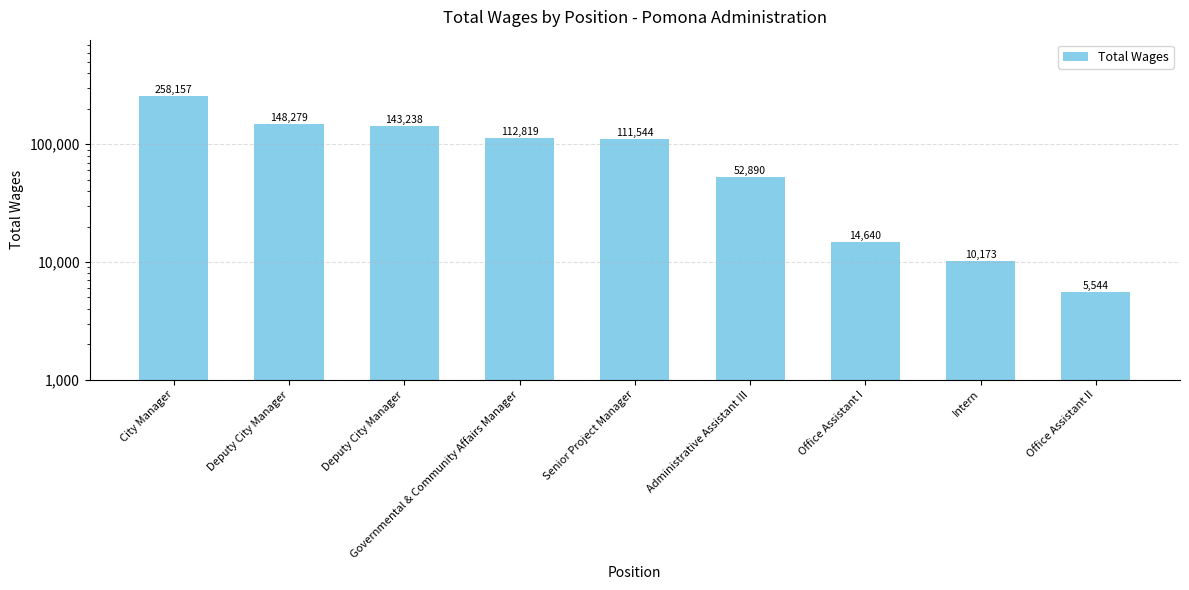

Rank the categories by value from lowest to highest.

Office Assistant II, Intern, Office Assistant I, Administrative Assistant III, Senior Project Manager, Governmental & Community Affairs Manager, Deputy City Manager, Deputy City Manager, City Manager